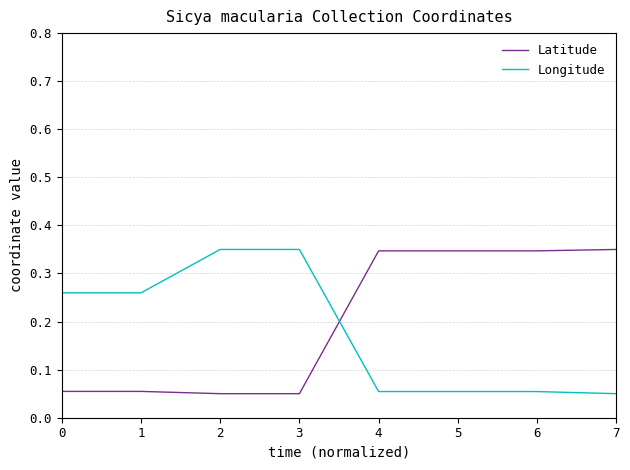

Does the chart display data point markers on the line(s)?

No